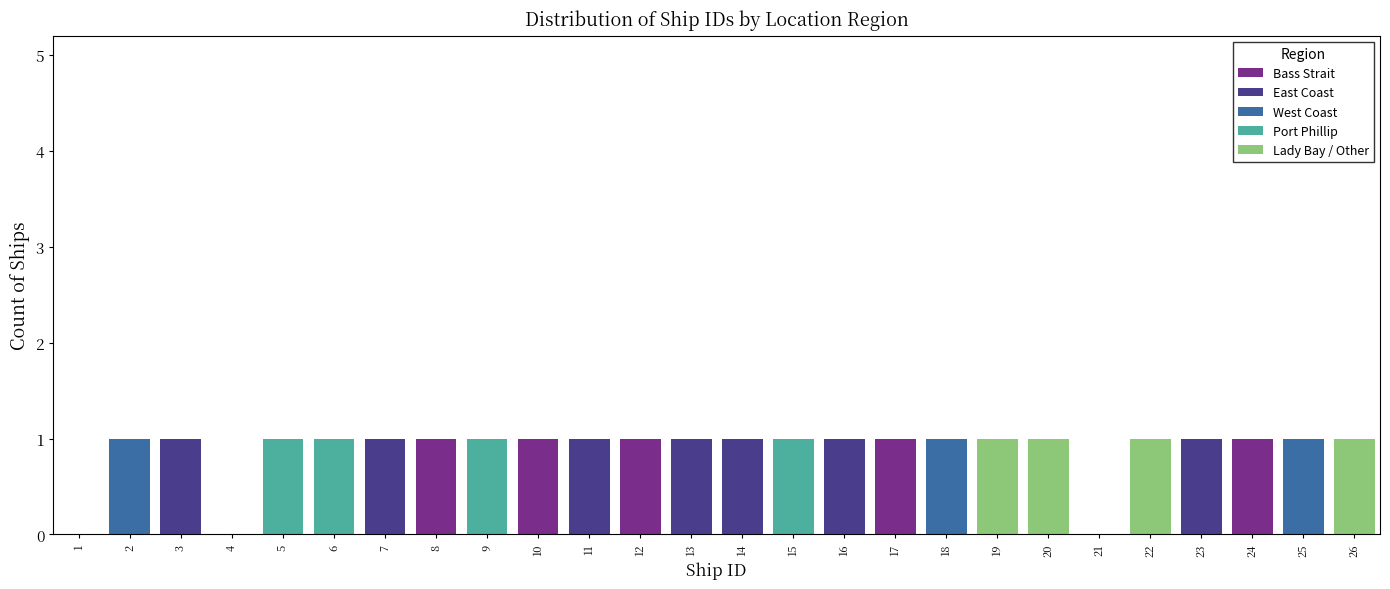

The Bass Strait series shows 0 at 18. True or false?

True